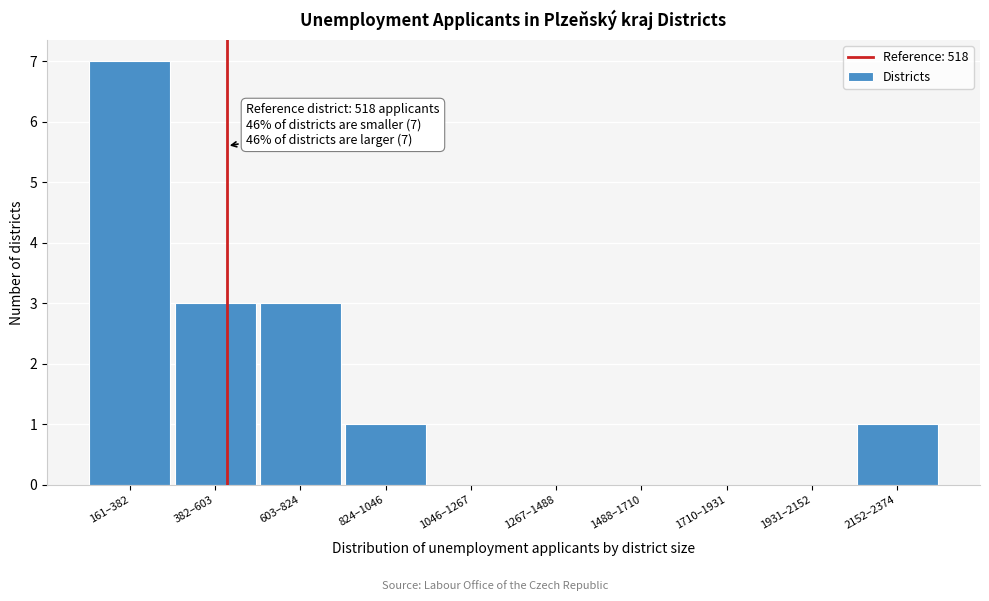

Reading left to right, extract all data points from this chart.

161–382=7	382–603=3	603–824=3	824–1046=1	1046–1267=0	1267–1488=0	1488–1710=0	1710–1931=0	1931–2152=0	2152–2374=1